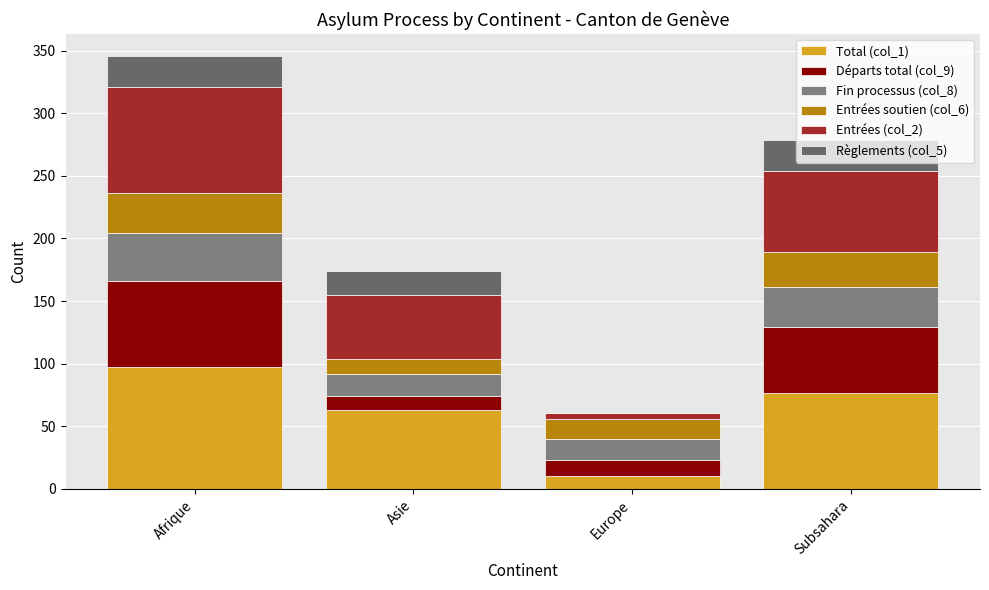

What is the average value of the Fin processus (col_8) series?

26